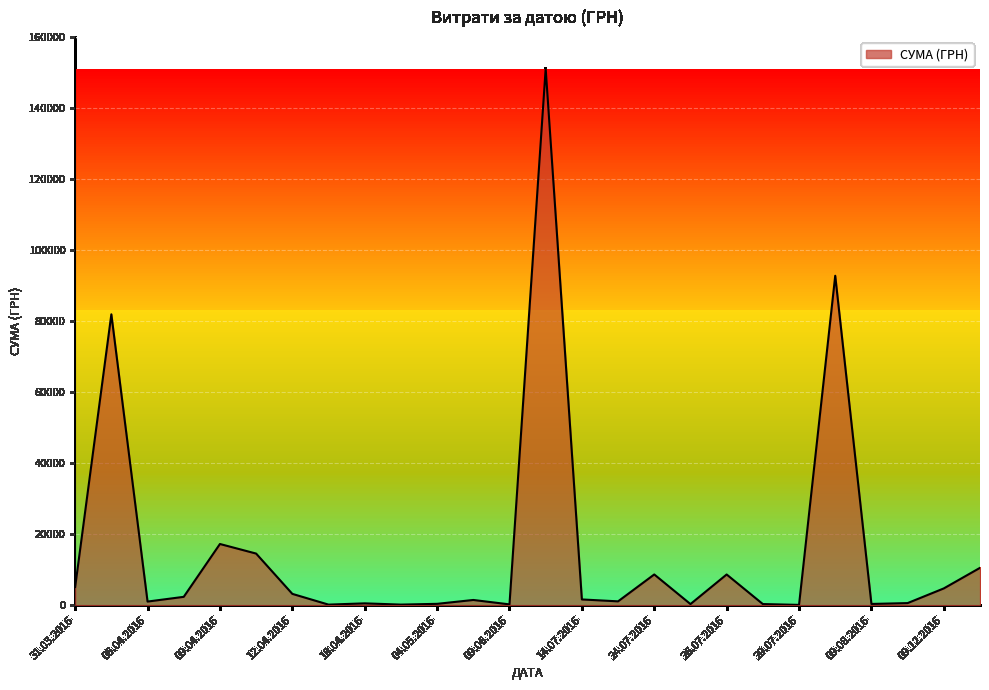

What is the difference between the maximum and minimum values?

151018.1